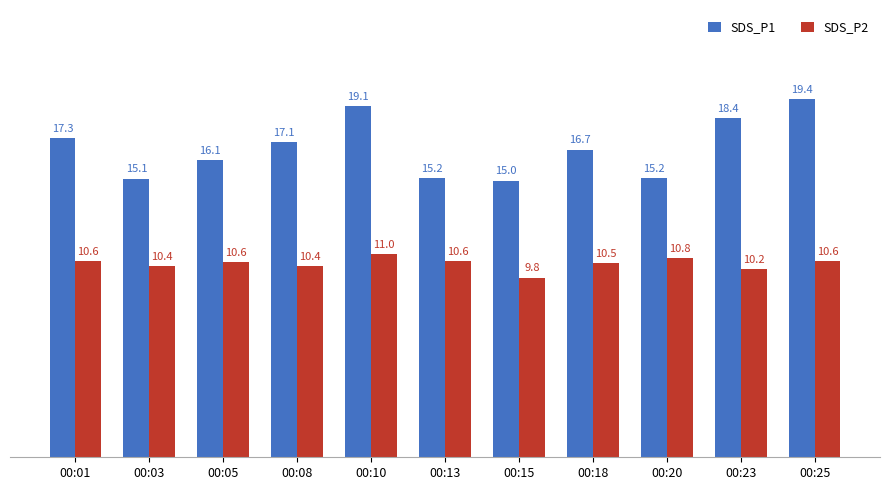

What is the spread (max minus min) of values at 00:01?

6.7